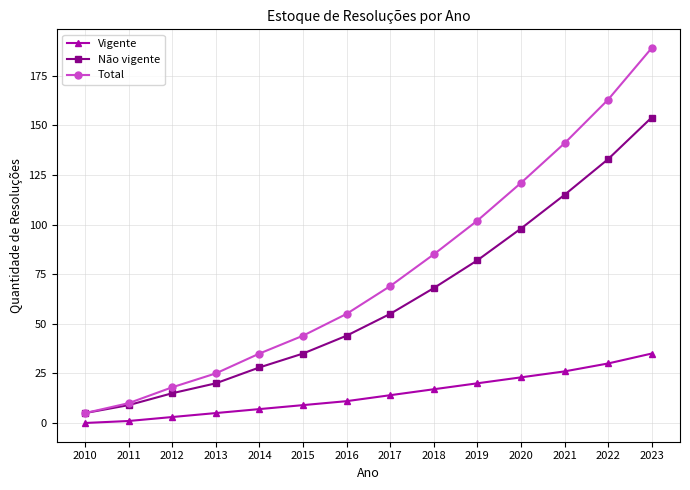

Count the number of data series in this chart.

3